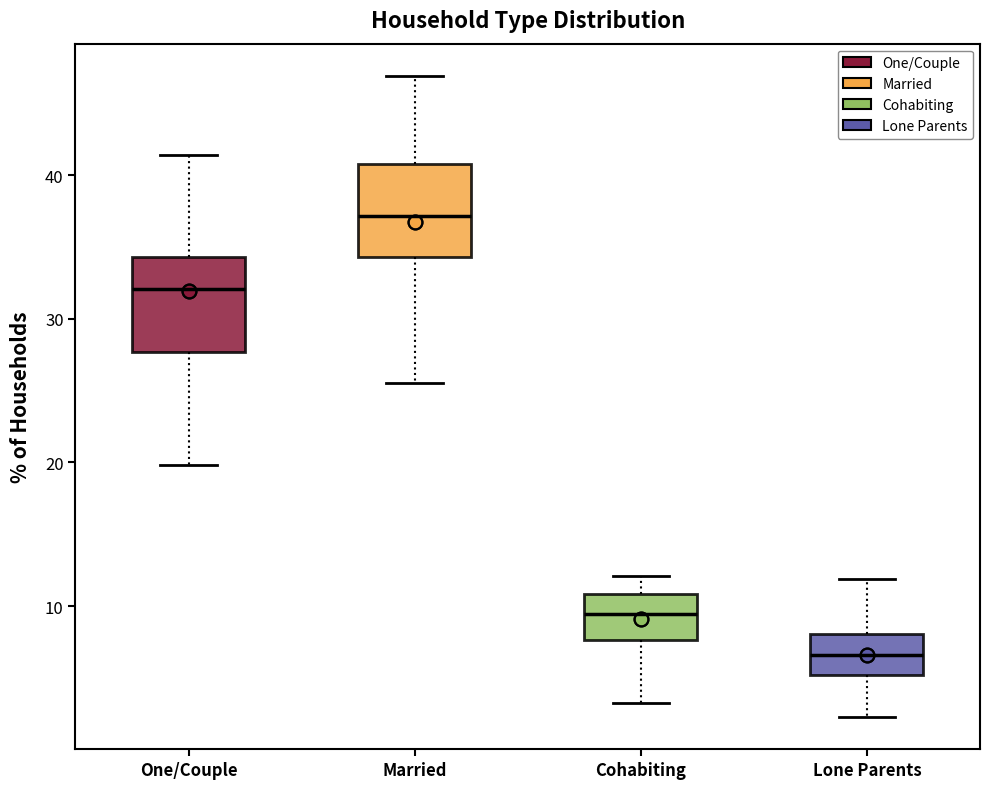

Which box's median line is the highest?

Married